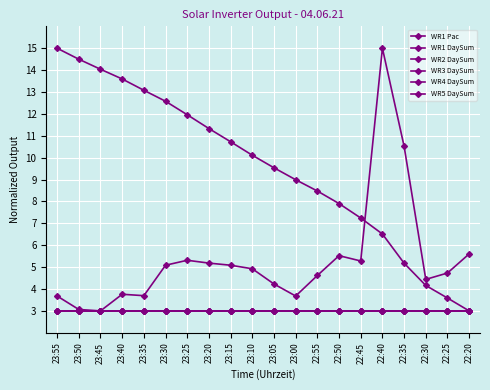

Which category has the highest value across all series?

22:40